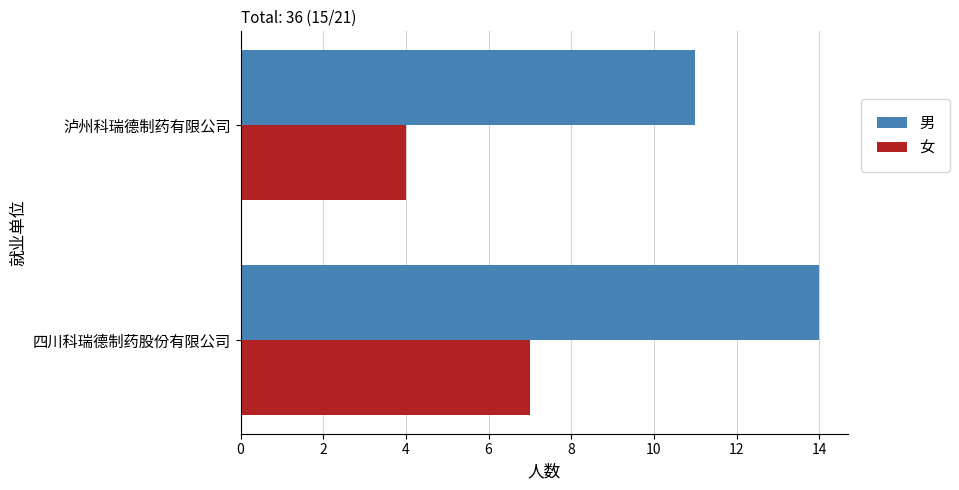

Is it true that 男 equals 7 at 四川科瑞德制药股份有限公司?

False